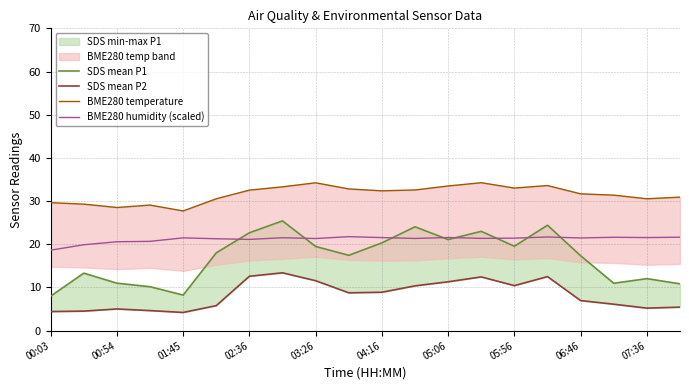

True or false: SDS mean P1 and SDS mean P2 cross at least once.

False